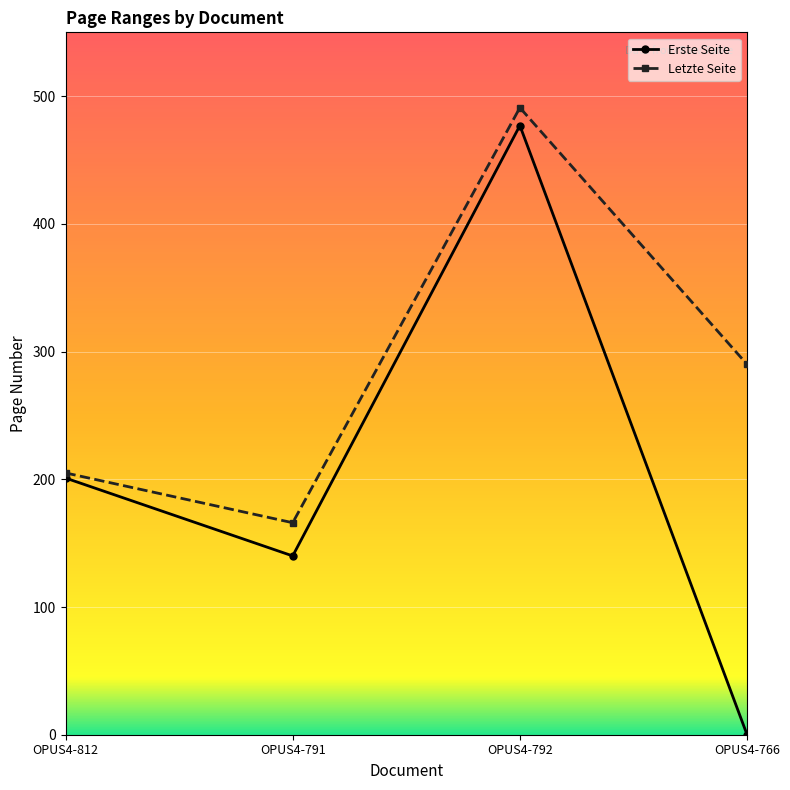

What is the value of the Erste Seite point at the 1st from the left?

201